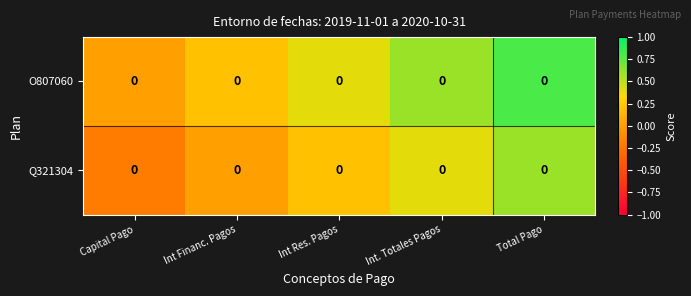

At which category is the sum across all series the highest?

Total Pago